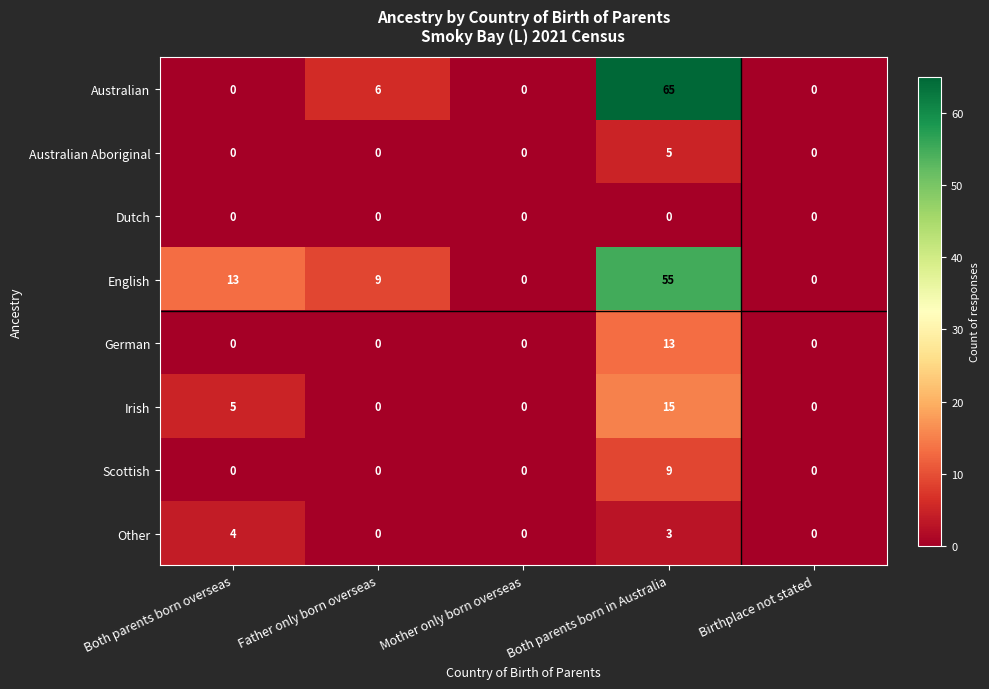

The value of Irish at Both parents born overseas is 1. True or false?

False